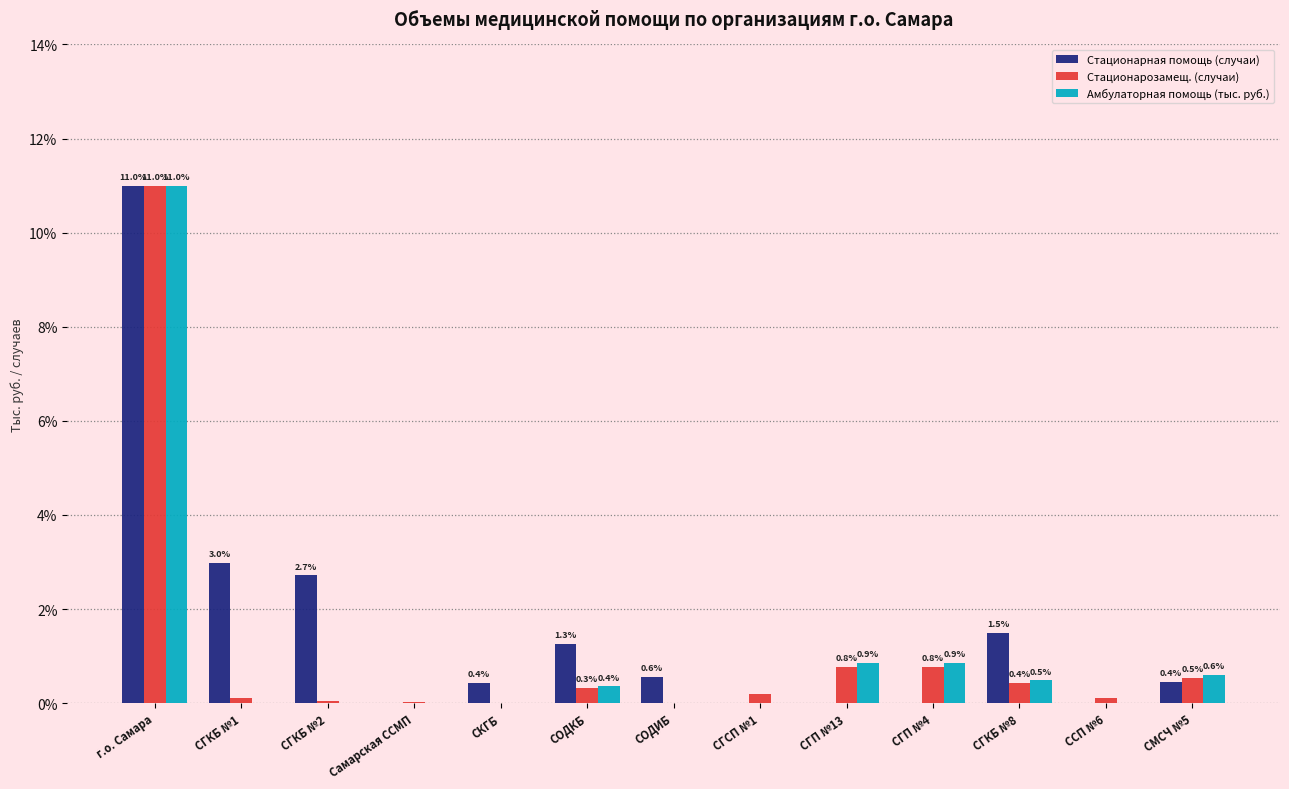

What is the greatest value displayed?

11.0